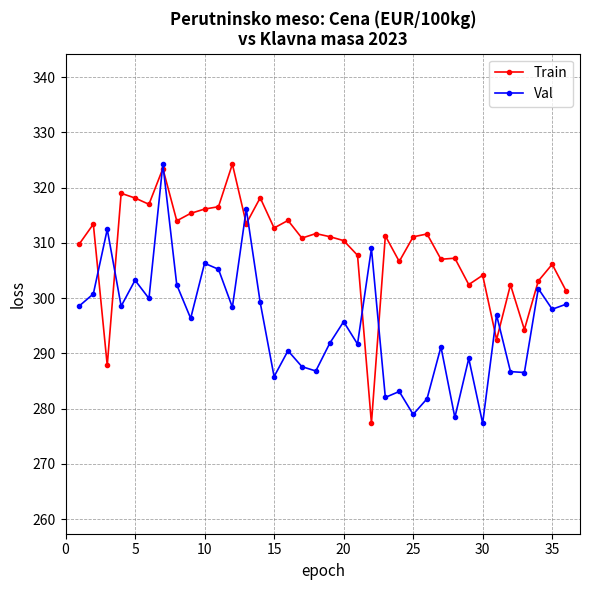

How many interior local peaks does the Val series have?

13